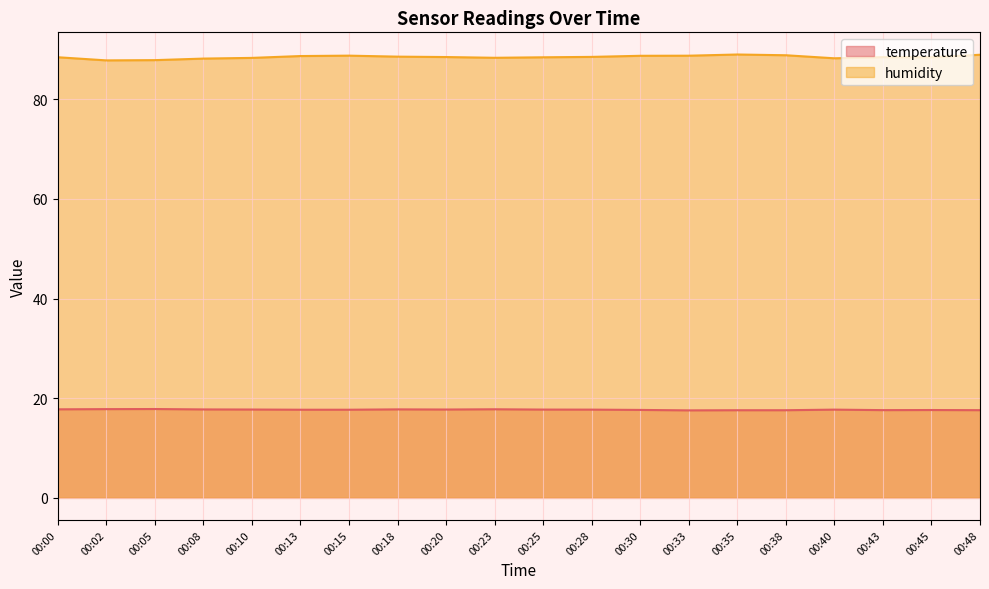

True or false: humidity has a value of 88.4 at 00:25.

True